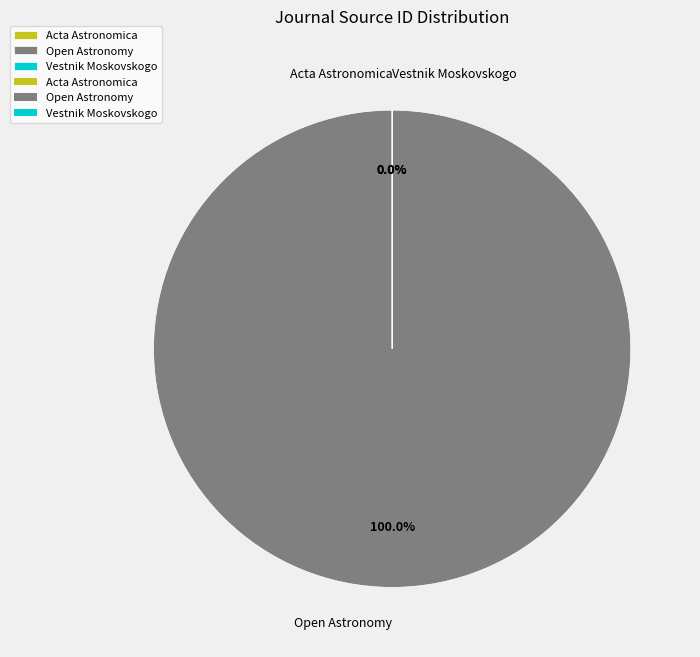

Which category accounts for the majority?

Open Astronomy